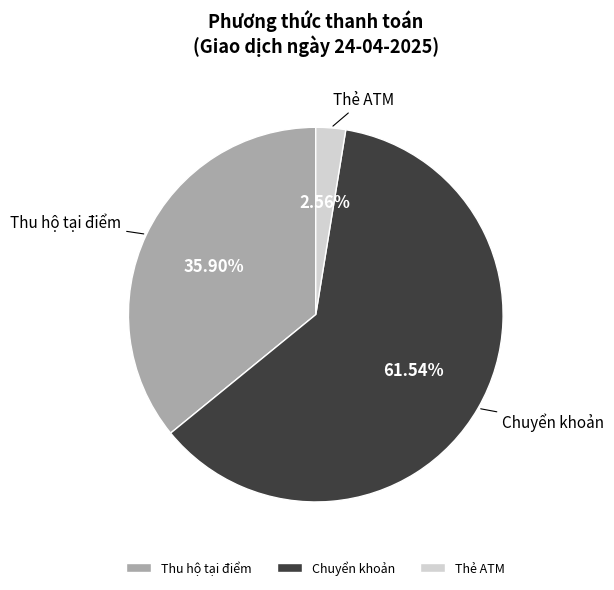

Which slice is the largest?

Chuyển khoản